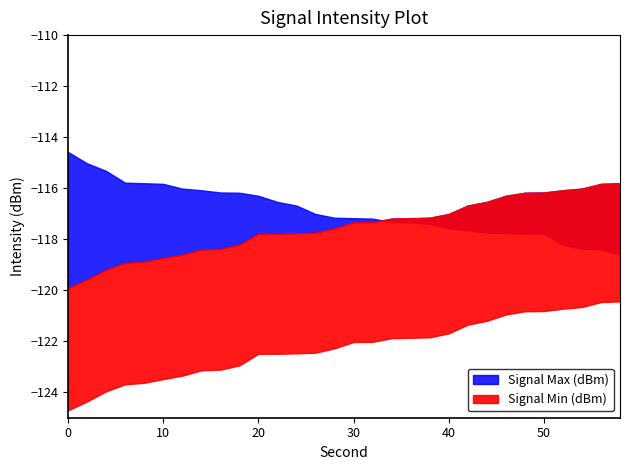

Does the chart display data point markers on the line(s)?

No